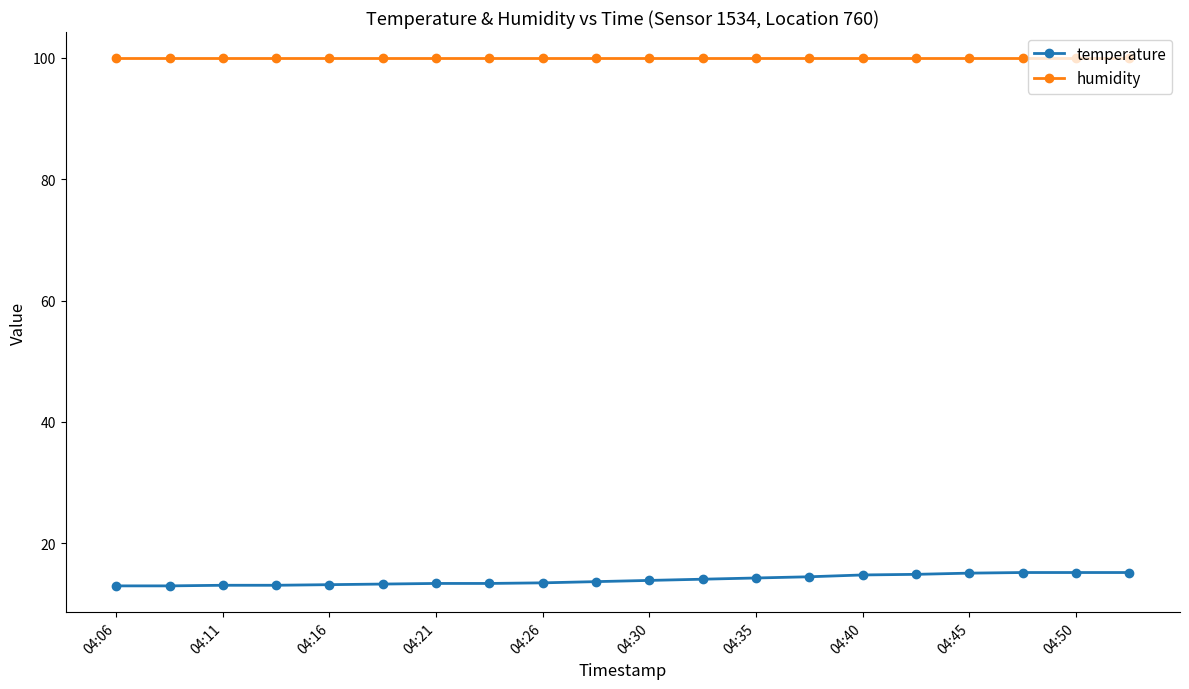

What are all the series names shown in the legend?

temperature, humidity